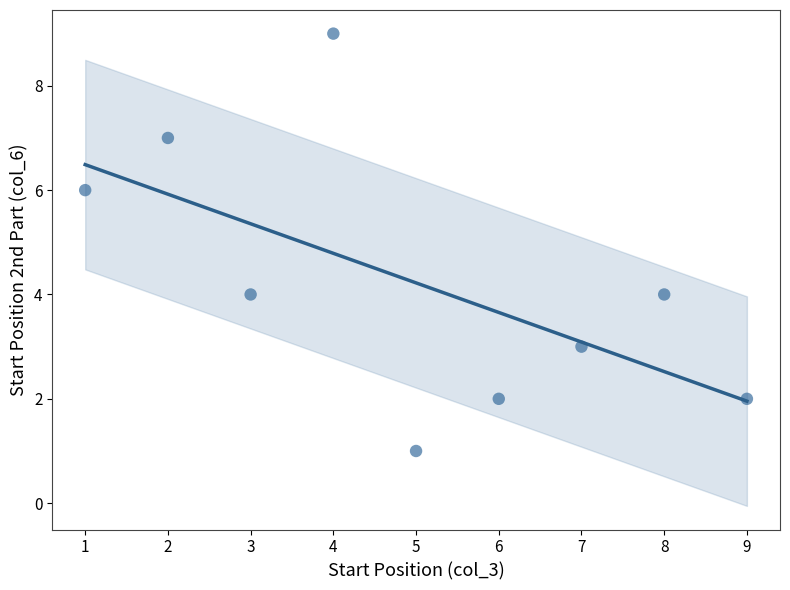

What is the range of X values (max minus min)?

8